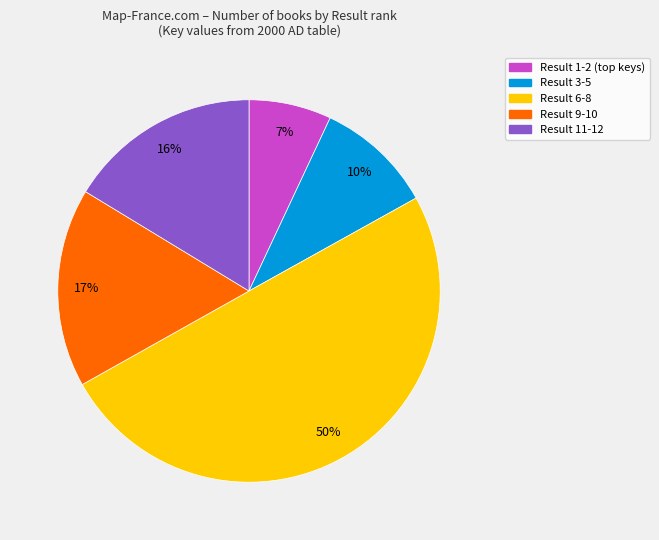

To the nearest percent, what is the difference between the largest and smallest slice percentages?

43%